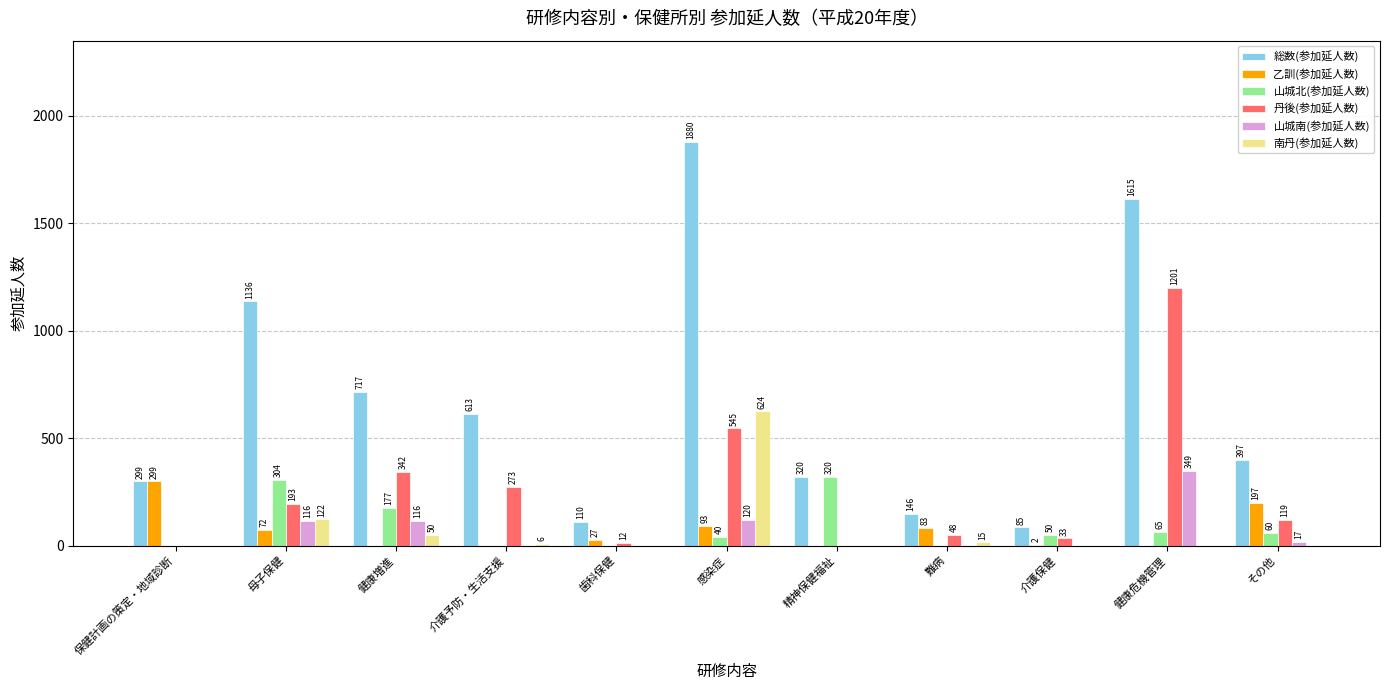

Which series changed the most between 母子保健 and 感染症?

総数(参加延人数)